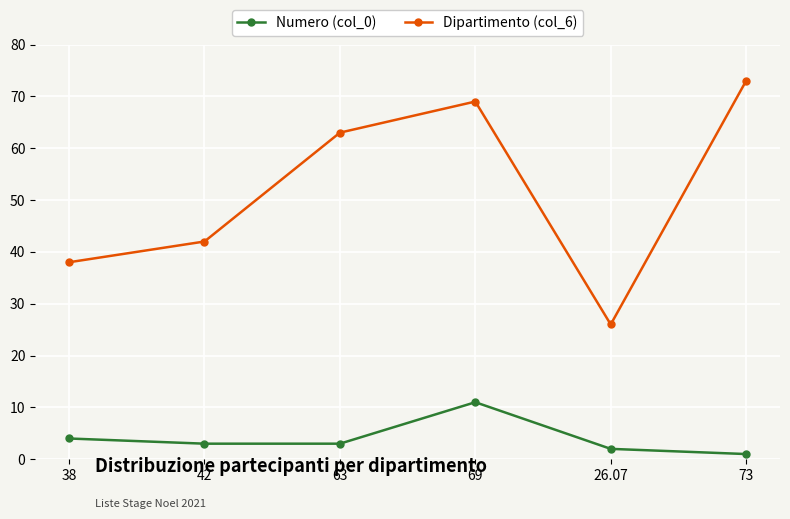

Reading left to right, extract all data points from this chart.

Numero (col_0): 4	3	3	11	2	1
Dipartimento (col_6): 38	42	63	69	26	73